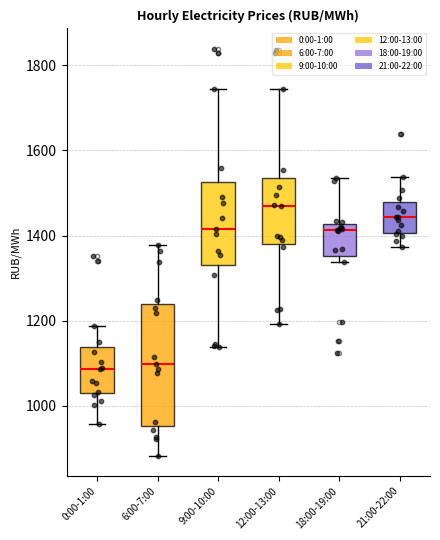

Reading left to right, read every box against the y-axis: the position of its median line, the range the box covers, and the ends of its whiskers. The values are not printed on the chart, so give them approximately, as read against the axis.

0:00-1:00: median 1080, box 1020 to 1140, whiskers 960 to 1180
6:00-7:00: median 1100, box 960 to 1240, whiskers 880 to 1380
9:00-10:00: median 1420, box 1340 to 1520, whiskers 1140 to 1740
12:00-13:00: median 1460, box 1380 to 1540, whiskers 1200 to 1740
18:00-19:00: median 1420 (just below the box's upper edge), box 1360 to 1420, whiskers 1340 to 1540
21:00-22:00: median 1440, box 1400 to 1480, whiskers 1380 to 1540